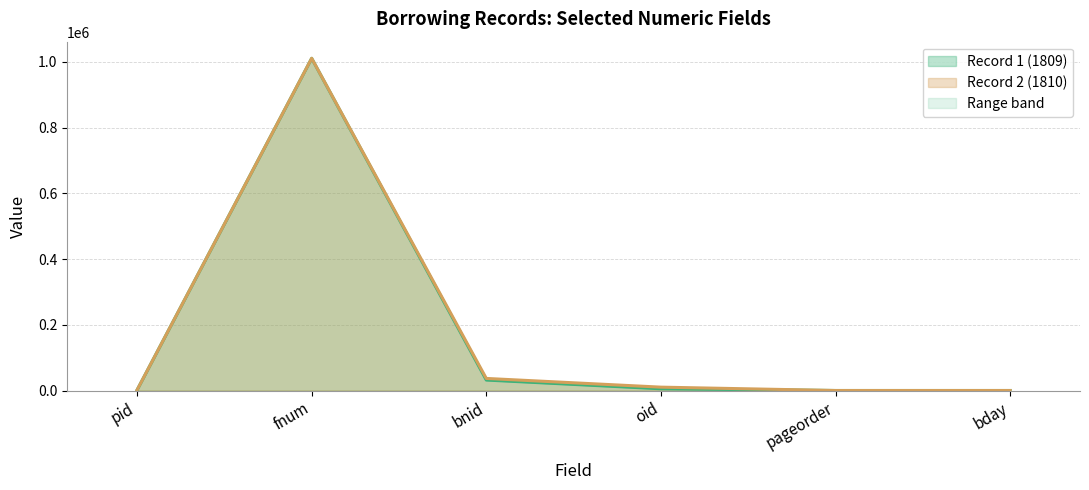

At which category does Record 1 (1809) line reach its first local peak?

fnum